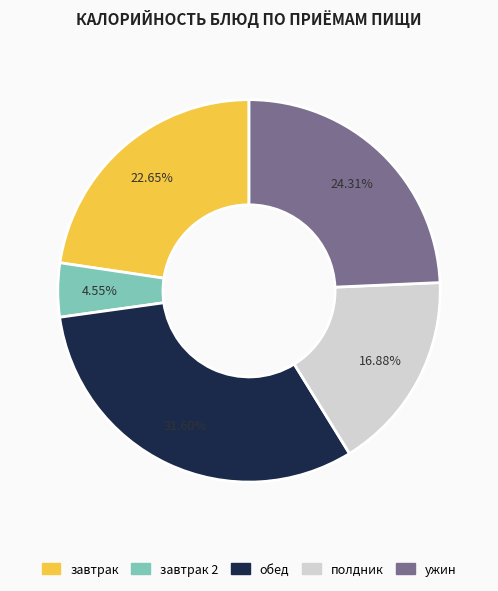

Does any single category account for the majority?

No